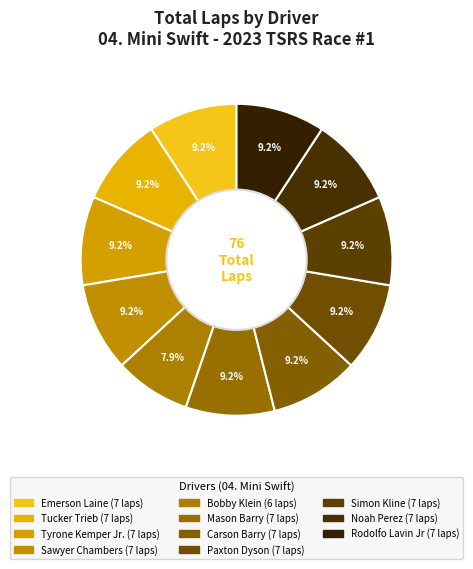

What is the total percentage of Simon Kline and Paxton Dyson?

18.4%